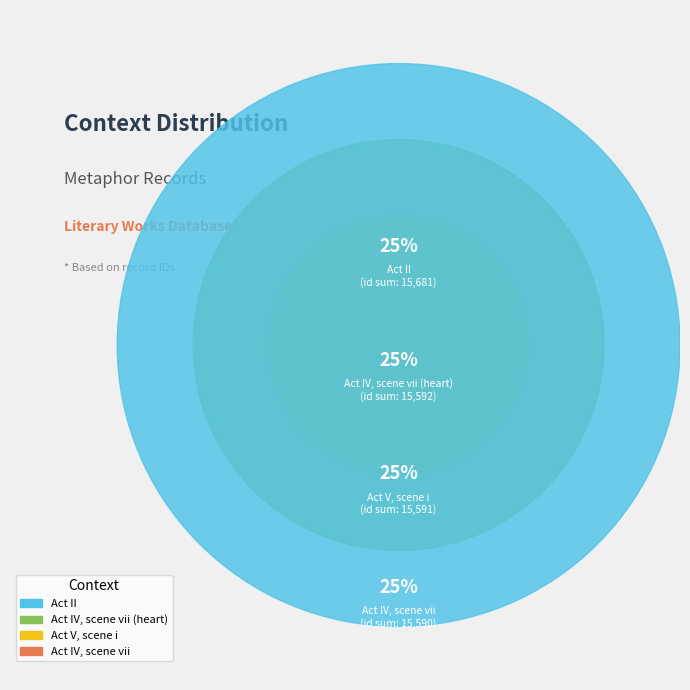

Rank the categories by value from highest to lowest.

Act II, Act IV, scene vii (heart), Act V, scene i, Act IV, scene vii